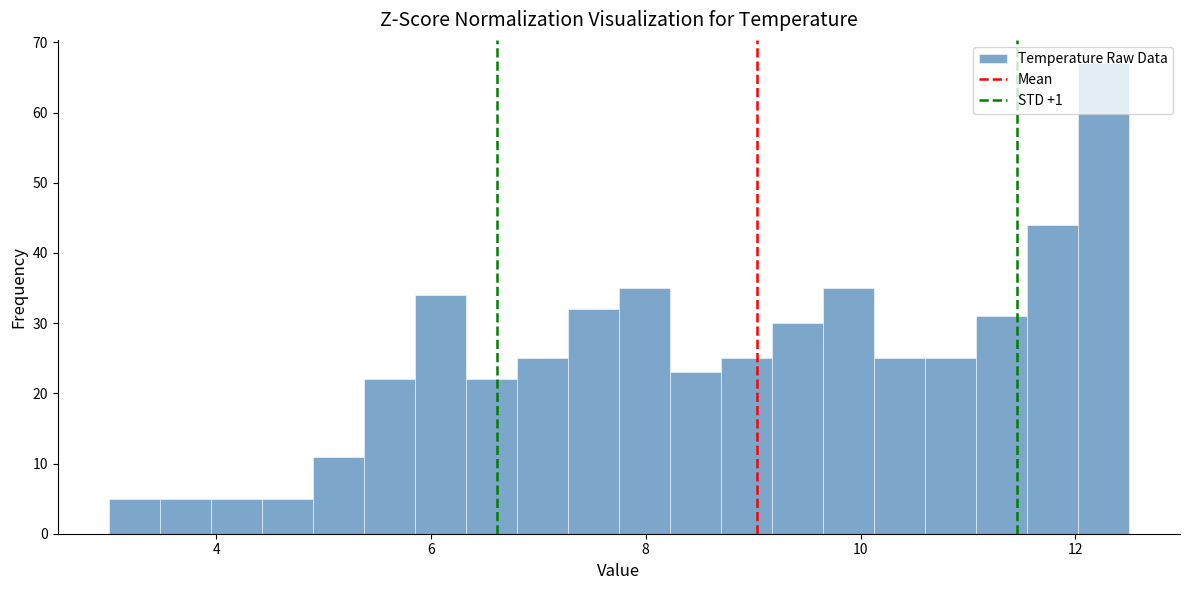

Around what value on the x-axis is the tallest bar? Give the approximate position of its centre, as read against the axis.

12.2